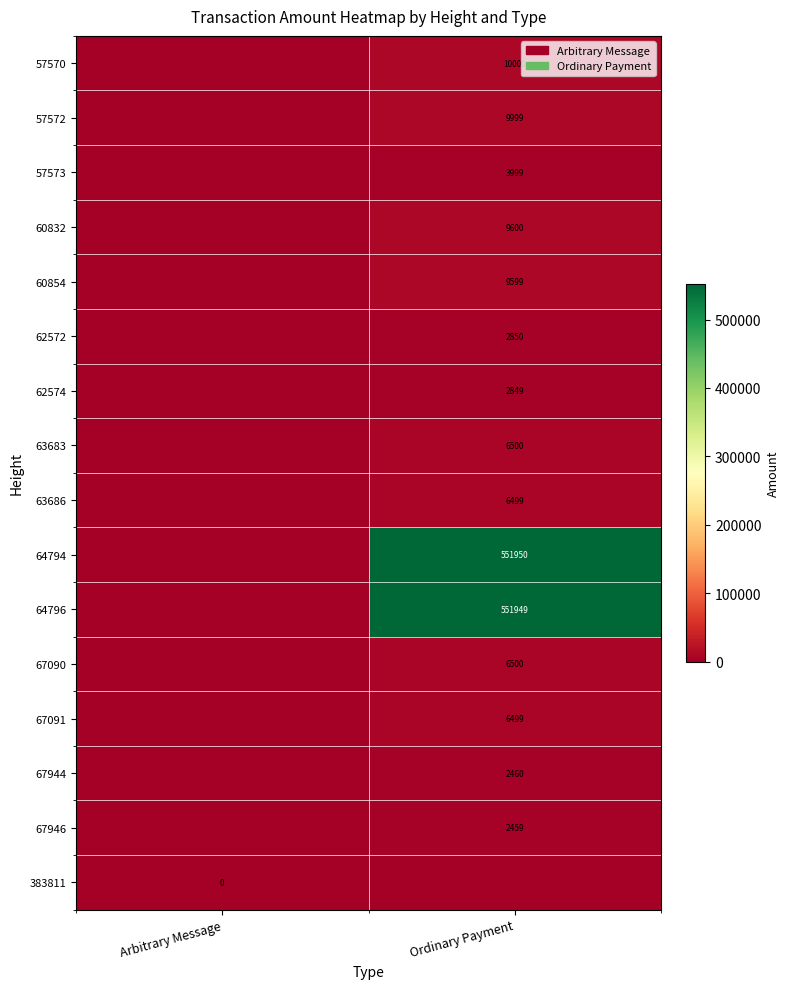

True or false: 67090 has a value of 2334 at Ordinary Payment.

False